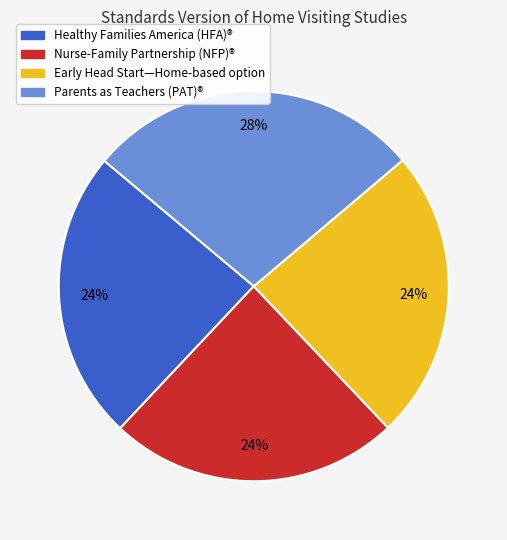

To the nearest percent, what percentage of the pie is Early Head Start—Home-based option?

24%